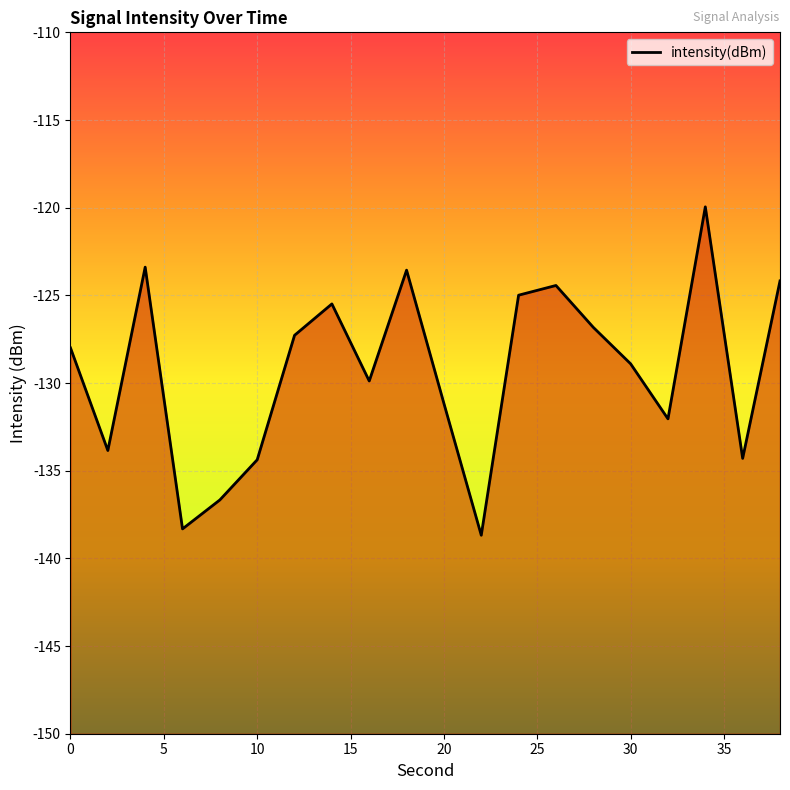

What is the value of the 12th point from the left?

-138.7